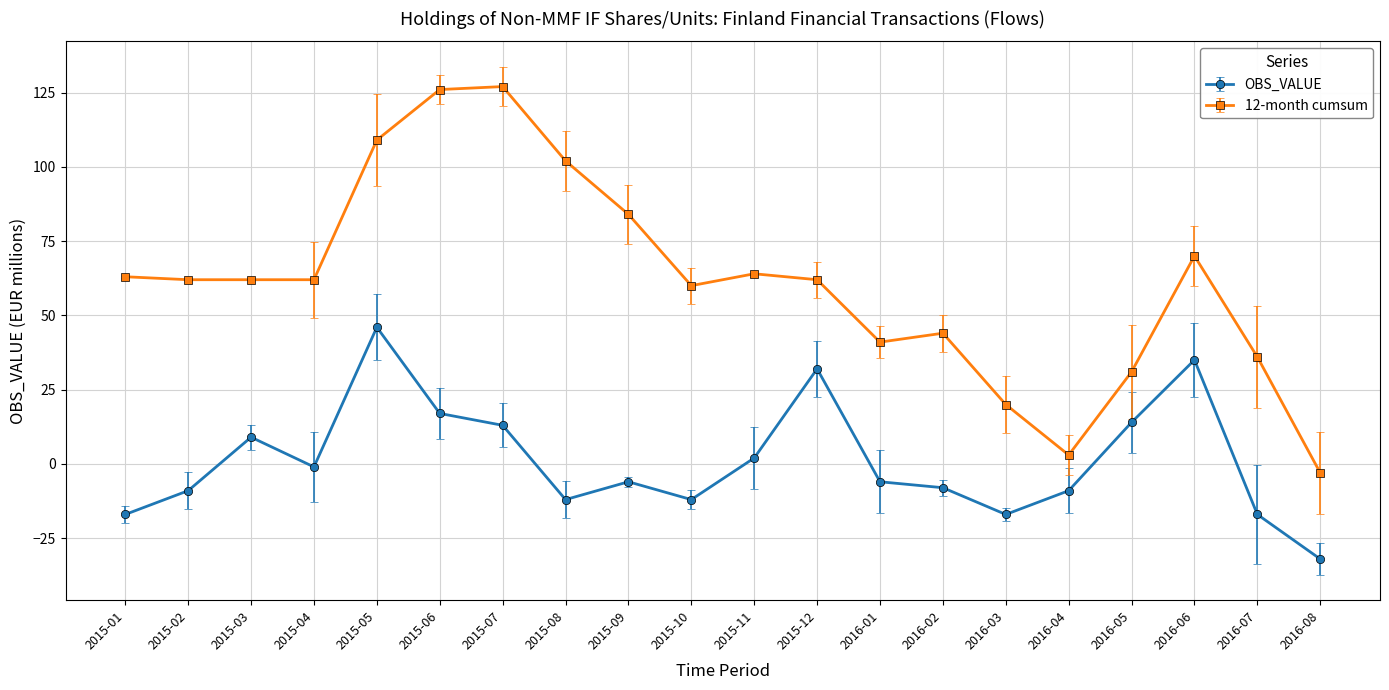

The value of 12-month cumsum at 2015-04 is 111. True or false?

False